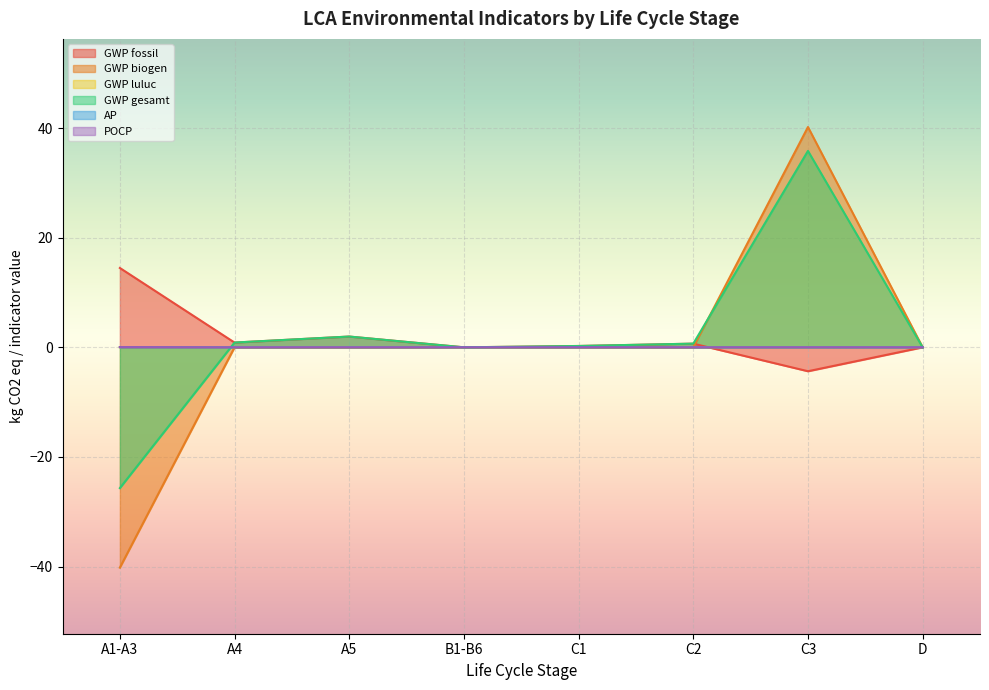

What is the label of the 7th point from the right?

A4